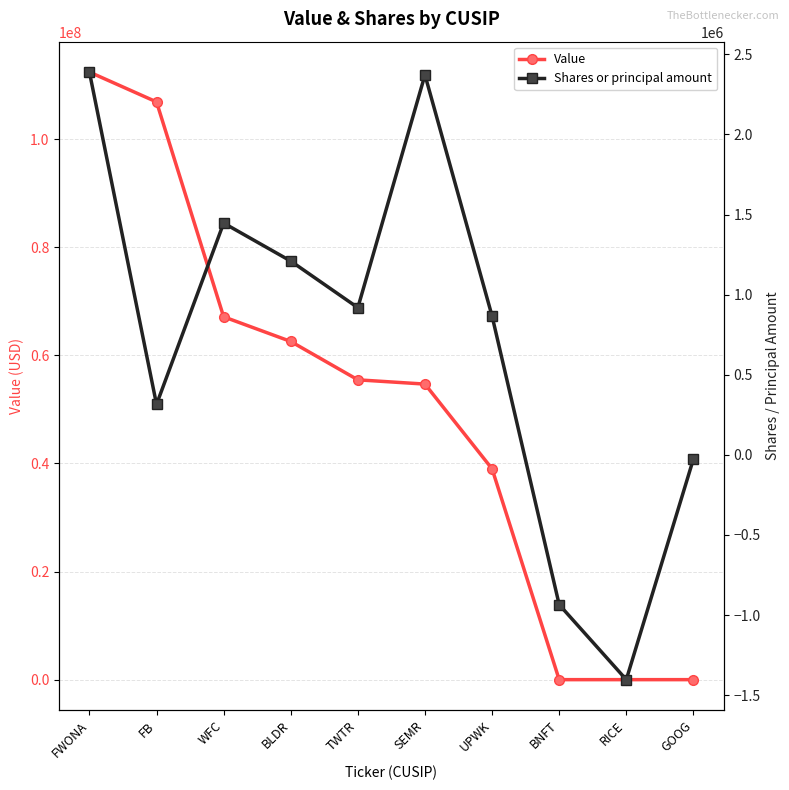

Is it true that Value equals 95657454 at TWTR?

False